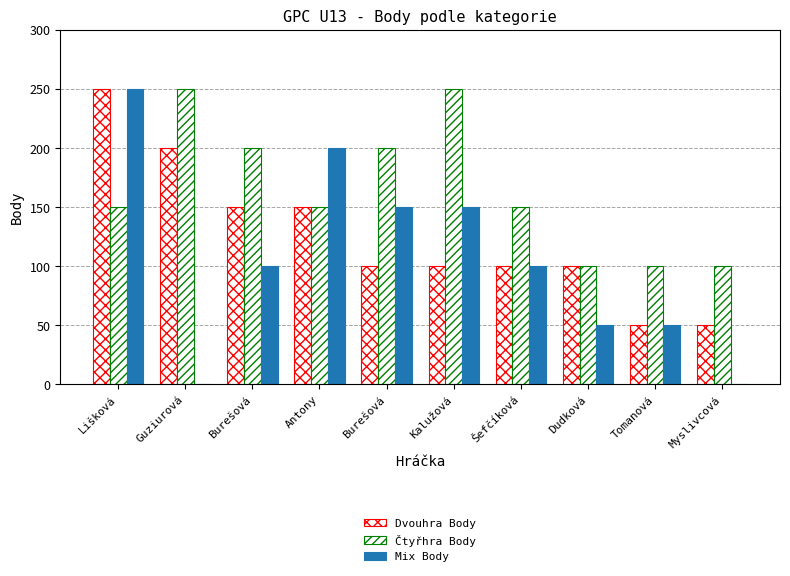

True or false: Mix Body has a value of 269 at Burešová.

False